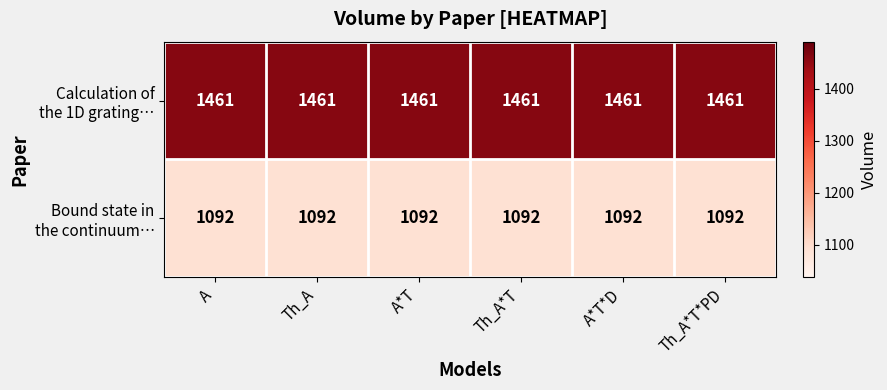

What is the spread (max minus min) of values at Th_A*T*PD?

369